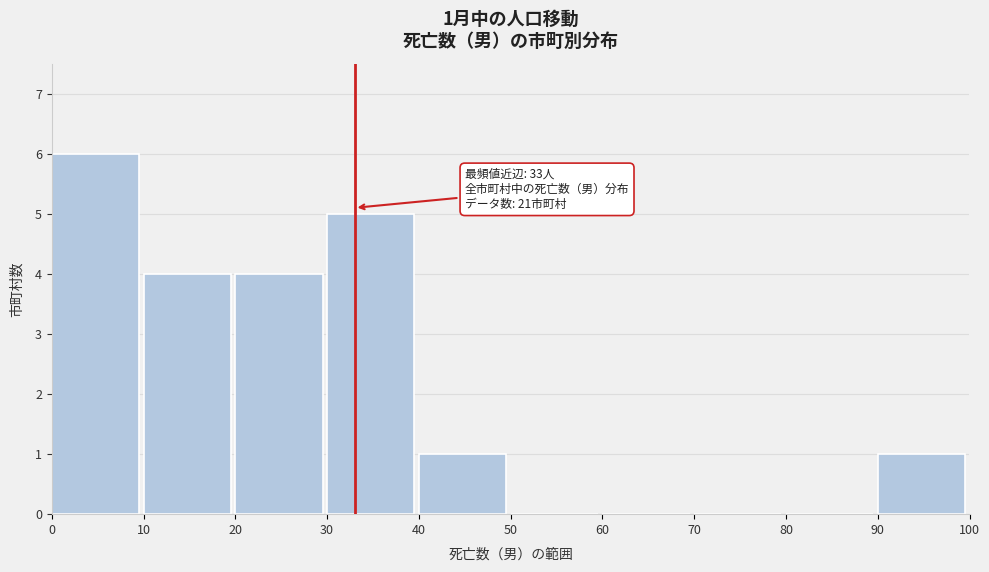

Over which range of the x-axis is the bar tallest?

0 to 10